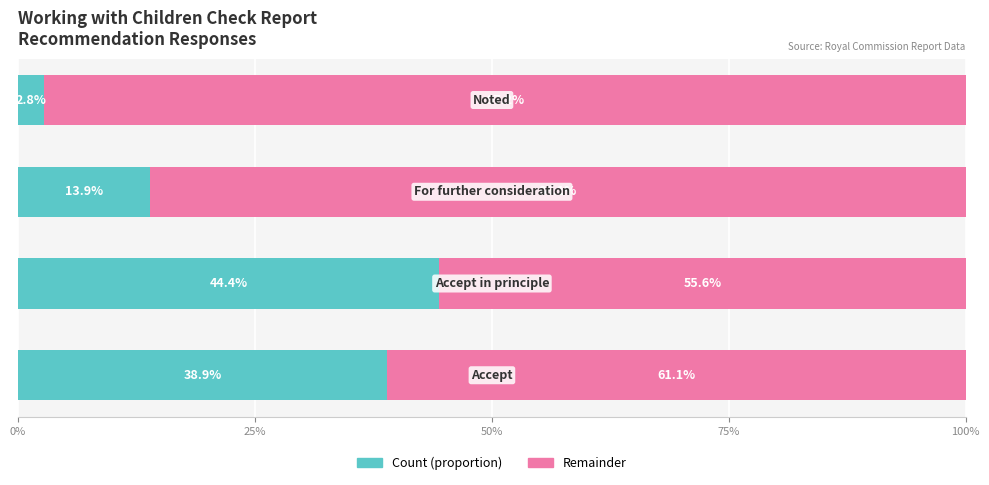

How many distinct data groups are displayed?

2